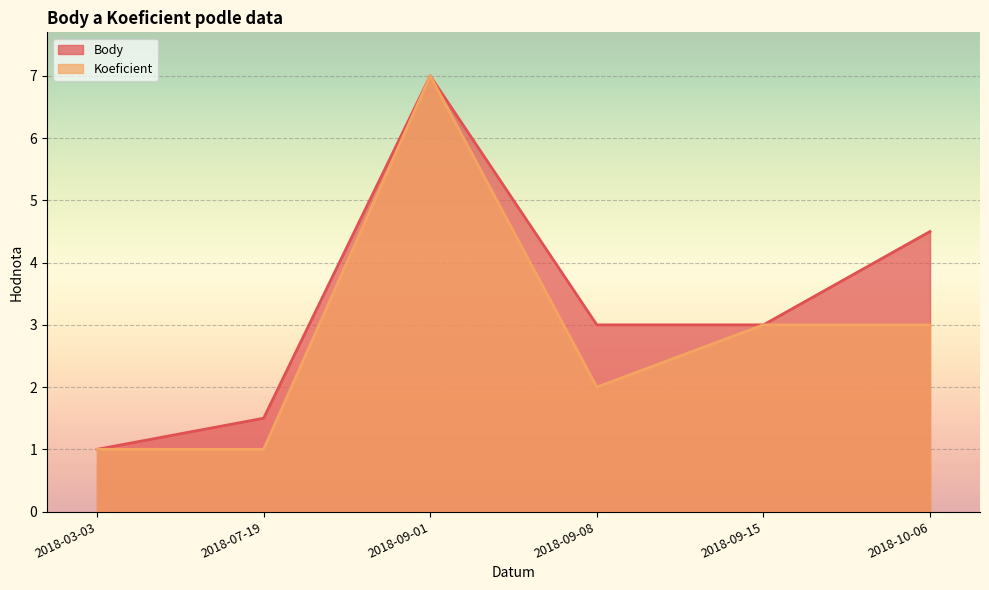

Is the value of Body at 2018-10-06 greater than the value of Koeficient at 2018-07-19?

Yes